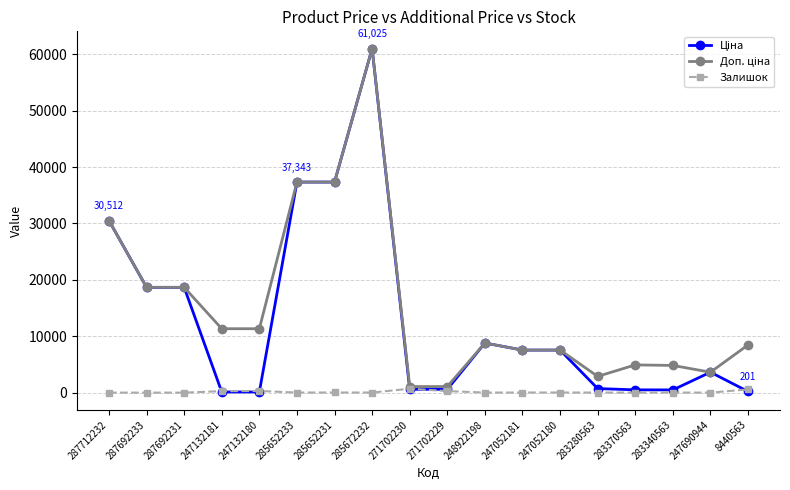

Does the chart display data point markers on the line(s)?

Yes